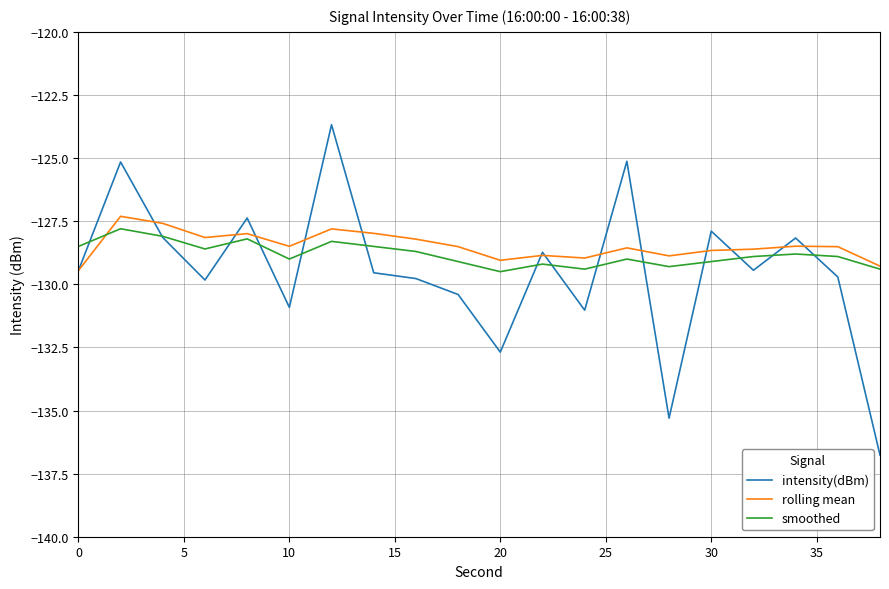

What is the difference between the second highest and second lowest values in the smoothed series?

1.3